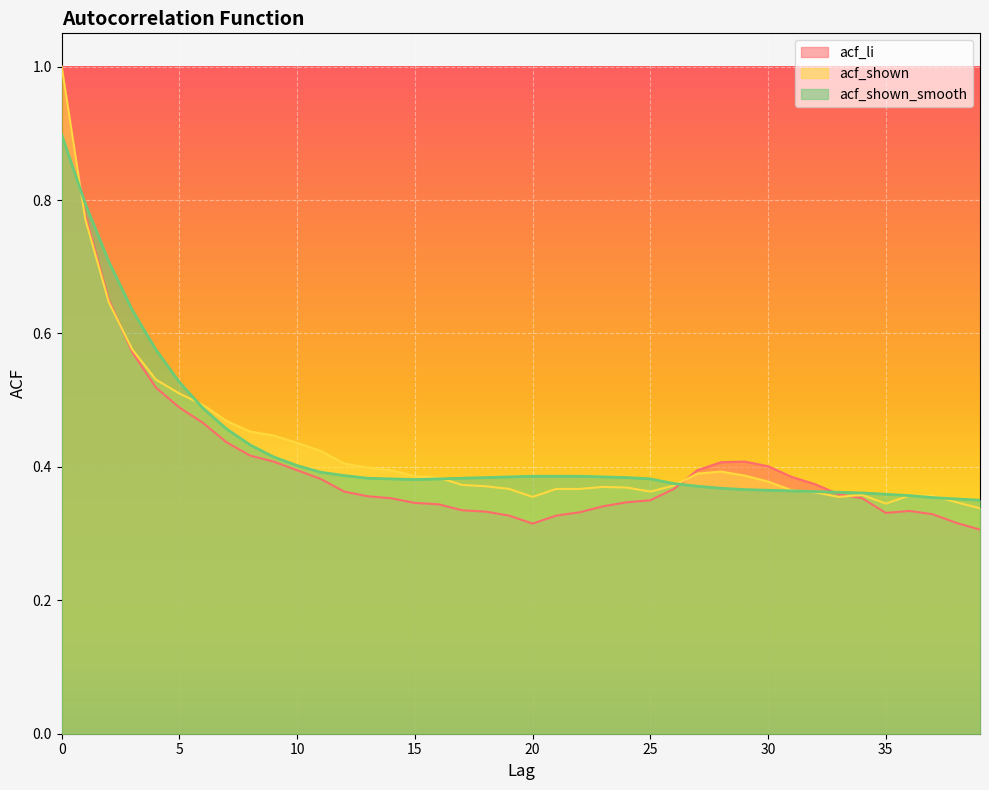

Read the acf_shown_smooth value at 10.

0.4